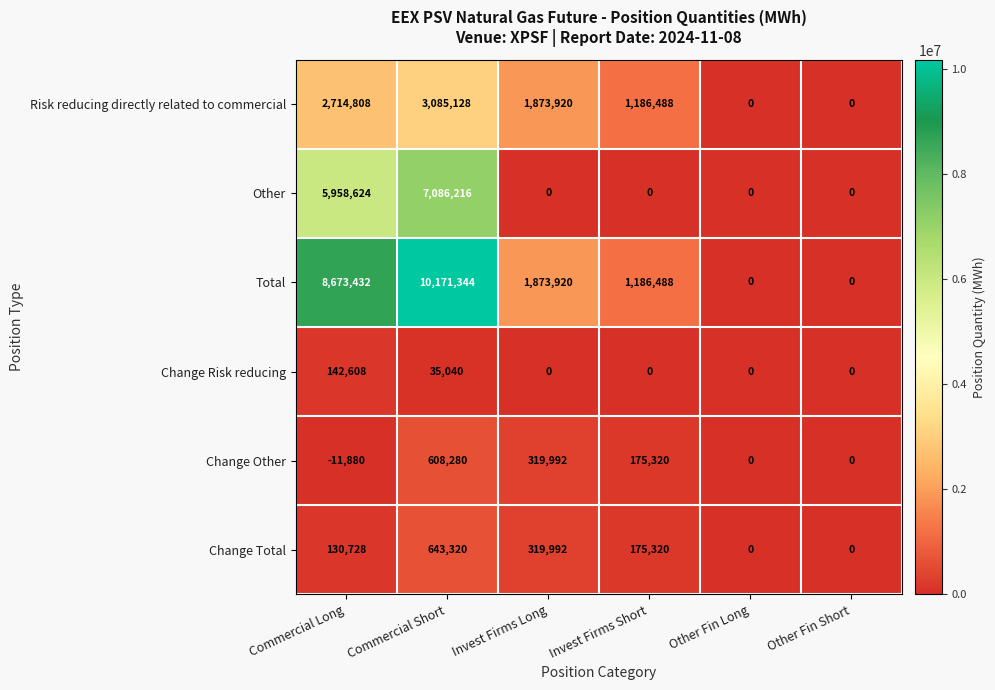

What is the average value of the Other series?

2174140